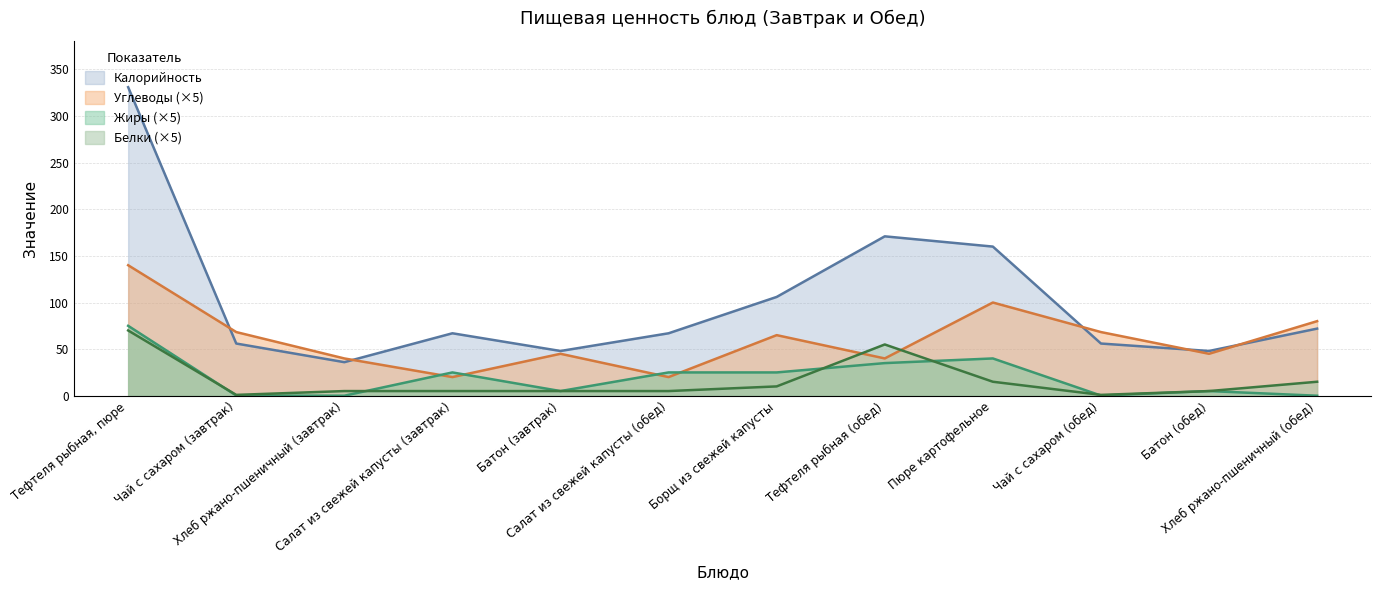

True or false: Калорийность and Белки cross at least once.

False